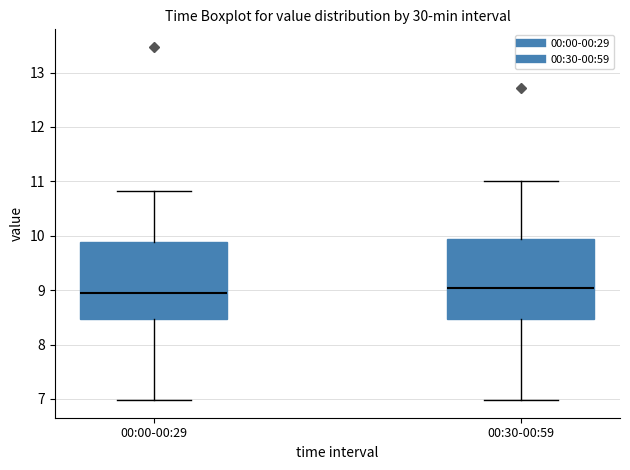

Where does the lower whisker of the box for 00:30-00:59 end on the y-axis? The values are not printed on the chart, so give them approximately, as read against the axis.

7.0